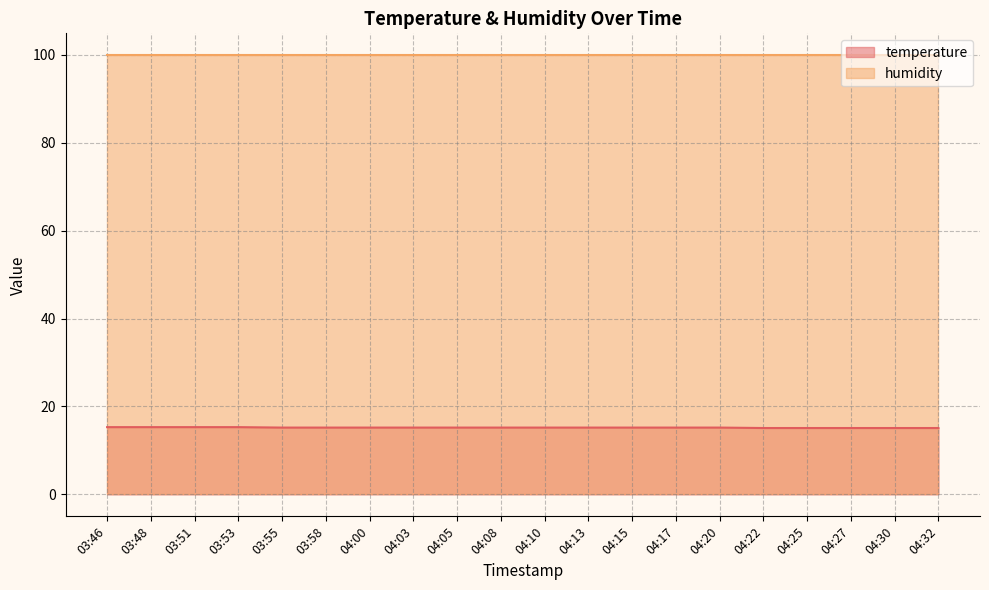

What is the ratio of the value at 03:48 to the value at 04:20?

1.0